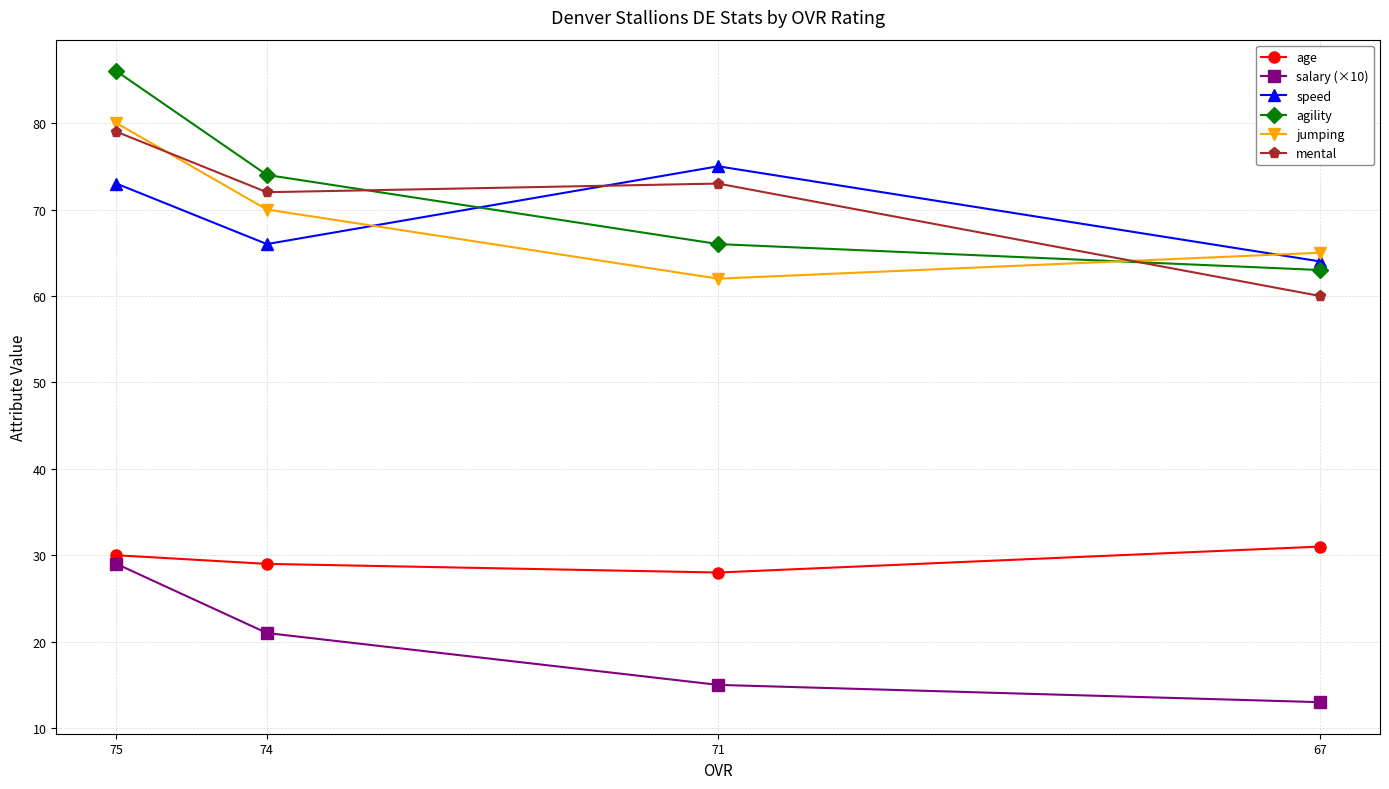

How many values in the jumping series are below 70?

2